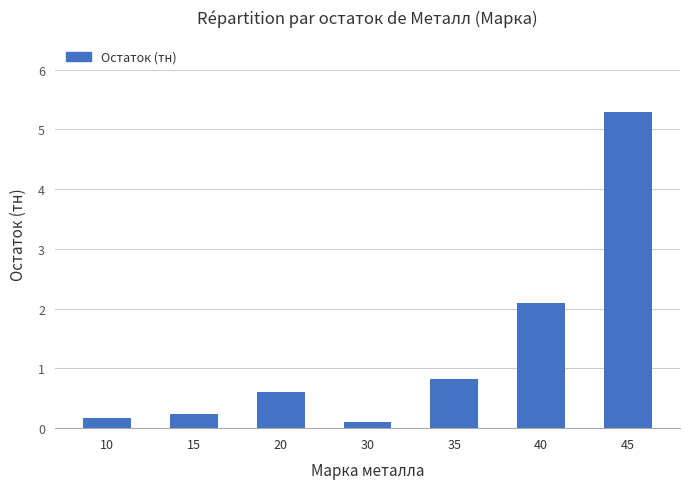

Which label corresponds to the smallest value in the chart?

30